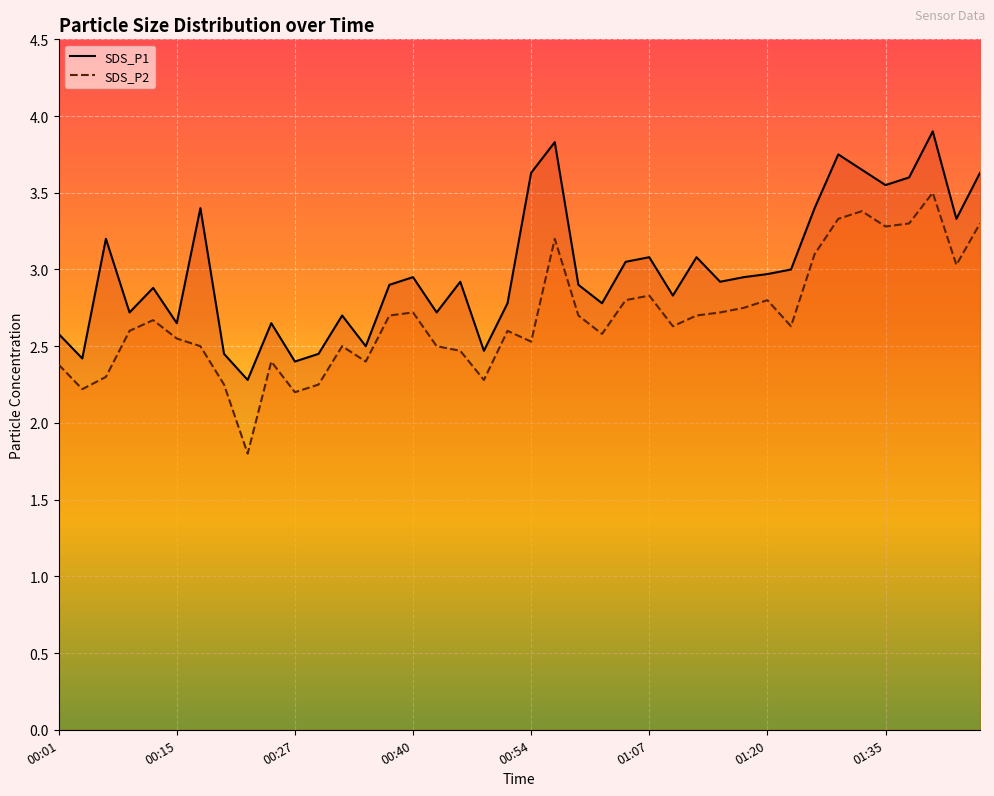

Reading right to left, transcribe all the data shown in this chart.

SDS_P1: 3.6	3.3	3.9	3.6	3.5	3.6	3.8	3.4	3.0	3.0	3.0	2.9	3.1	2.8	3.1	3.0	2.8	2.9	3.8	3.6	2.8	2.5	2.9	2.7	3.0	2.9	2.5	2.7	2.5	2.4	2.6	2.3	2.5	3.4	2.6	2.9	2.7	3.2	2.4	2.6
SDS_P2: 3.3	3.0	3.5	3.3	3.3	3.4	3.3	3.1	2.6	2.8	2.8	2.7	2.7	2.6	2.8	2.8	2.6	2.7	3.2	2.5	2.6	2.3	2.5	2.5	2.7	2.7	2.4	2.5	2.2	2.2	2.4	1.8	2.2	2.5	2.5	2.7	2.6	2.3	2.2	2.4